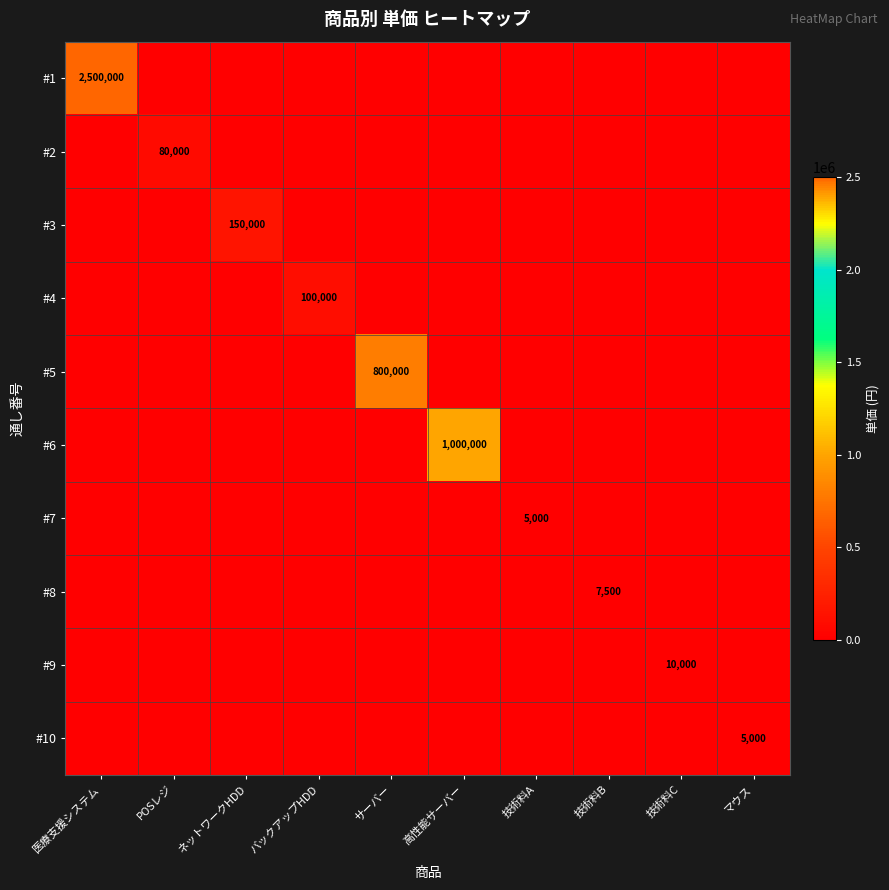

Is it true that #5 equals 800000 at サーバー?

True